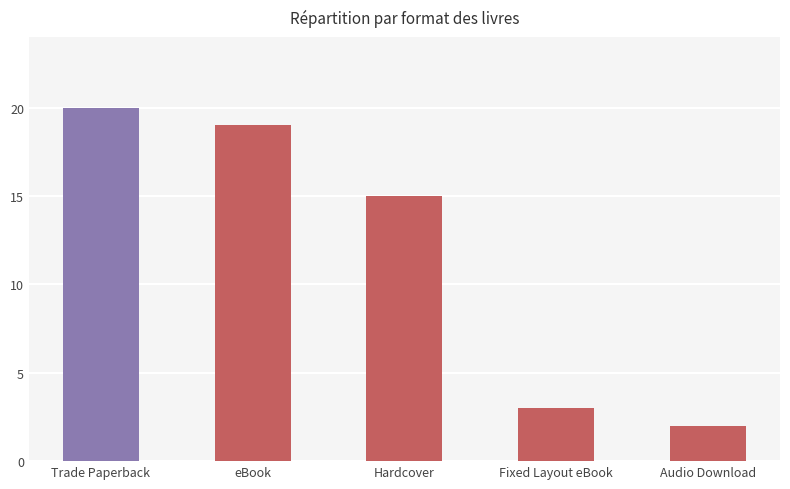

Read the value at Hardcover, to the nearest 5.

15